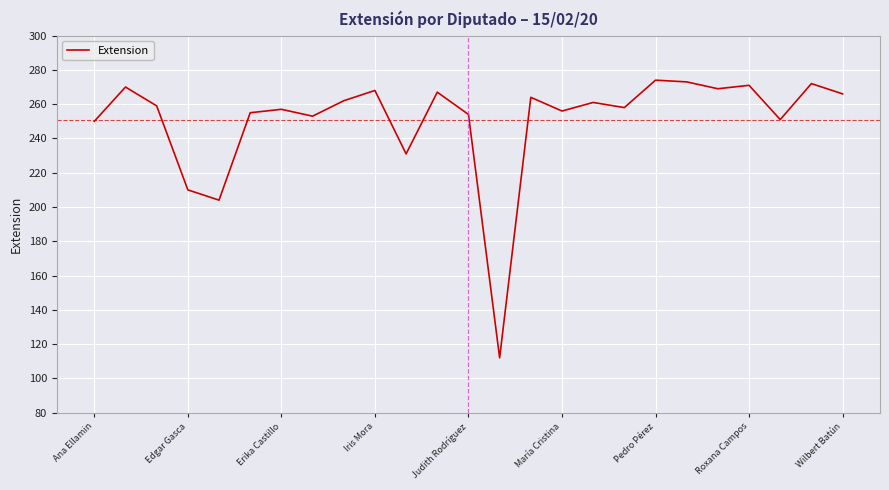

Reading left to right, list all the values displayed in this chart.

250	270	259	210	204	255	257	253	262	268	231	267	254	112	264	256	261	258	274	273	269	271	251	272	266